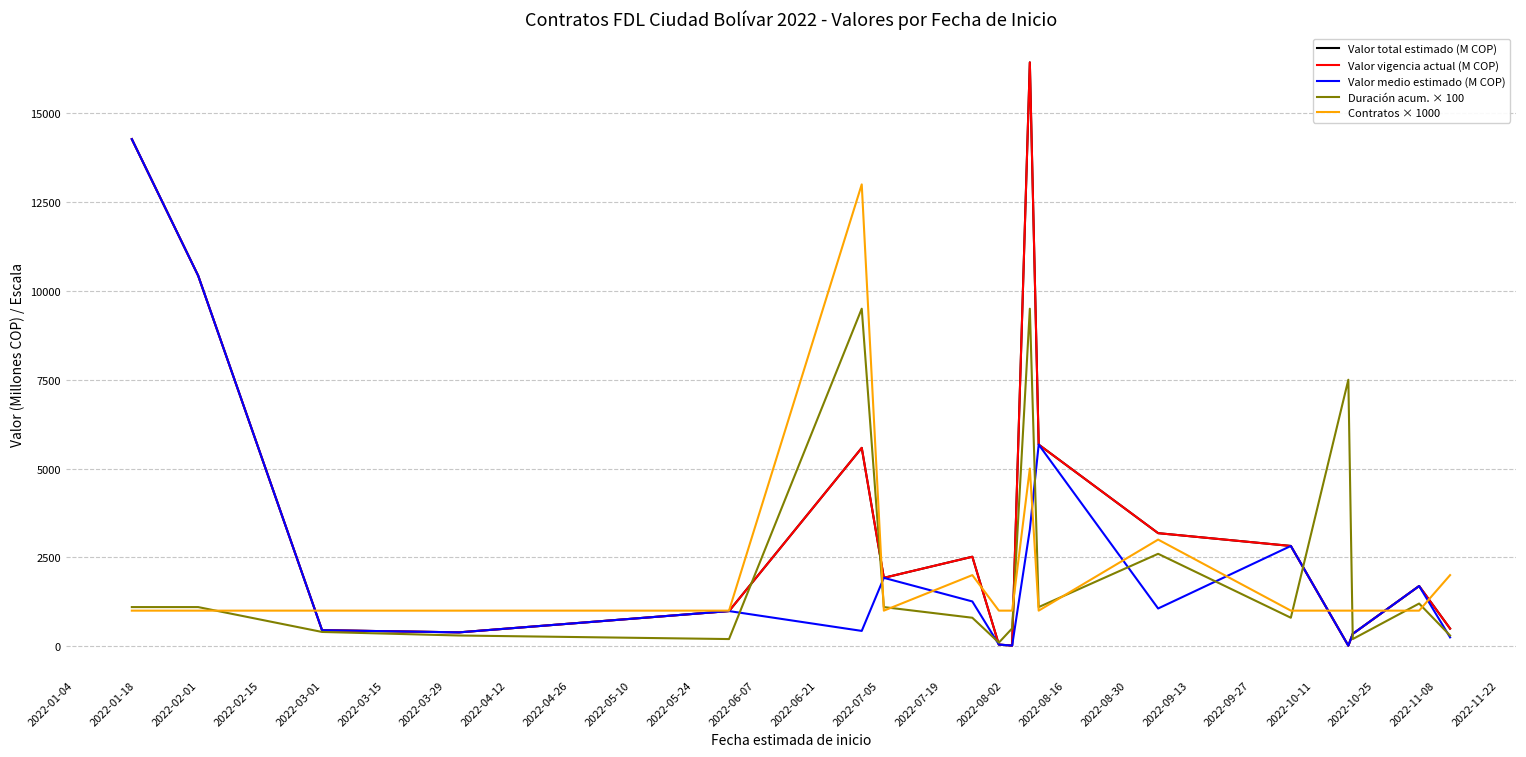

What is the maximum value shown in the chart?

16433.7